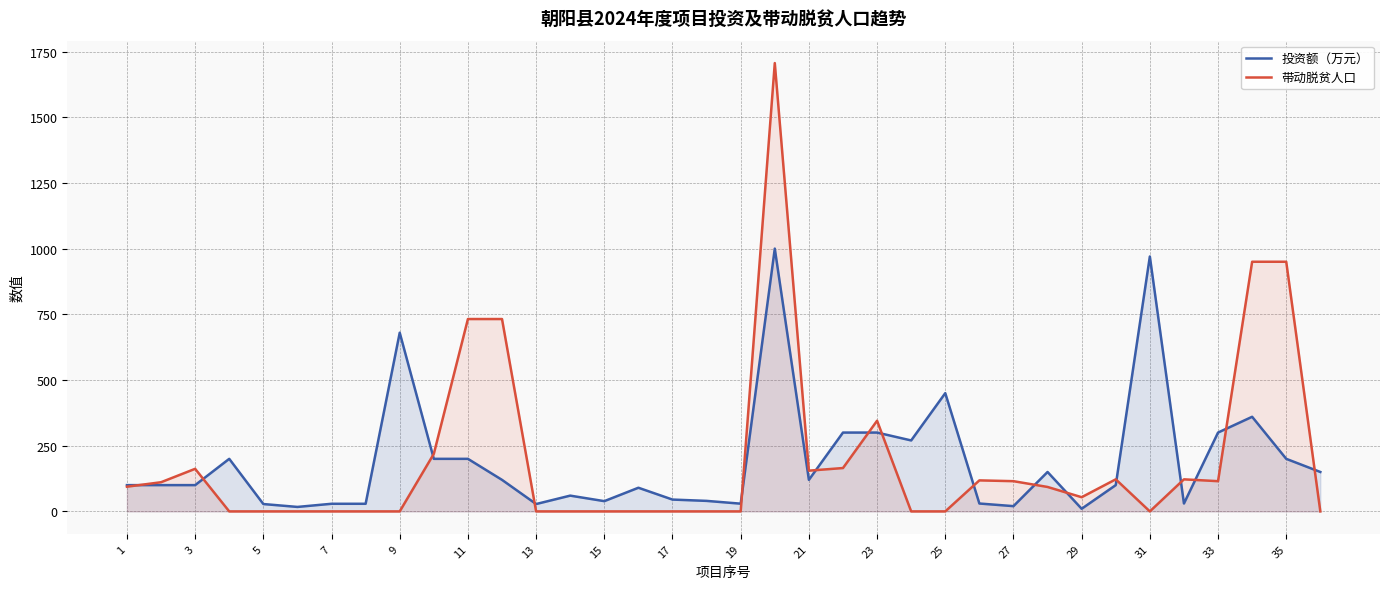

What is the maximum value for 带动脱贫人口?

1706.0